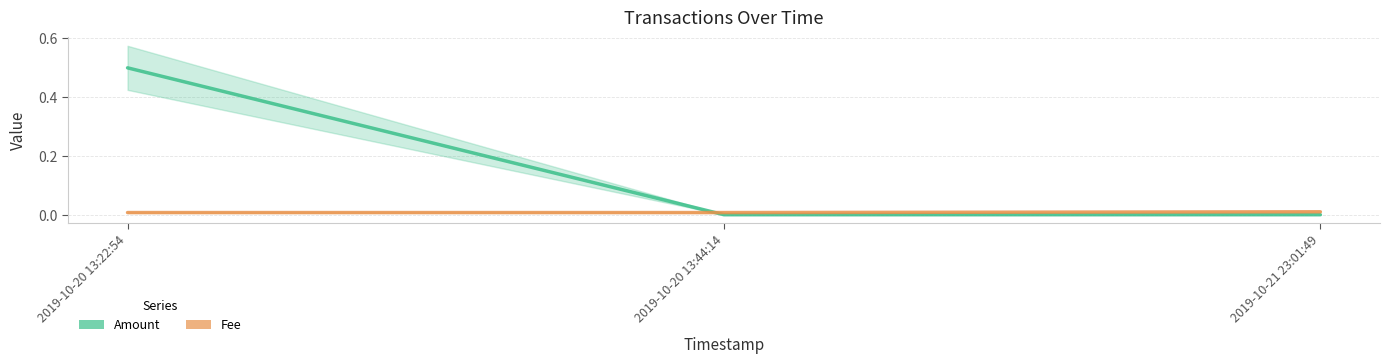

Does the chart display data point markers on the line(s)?

No